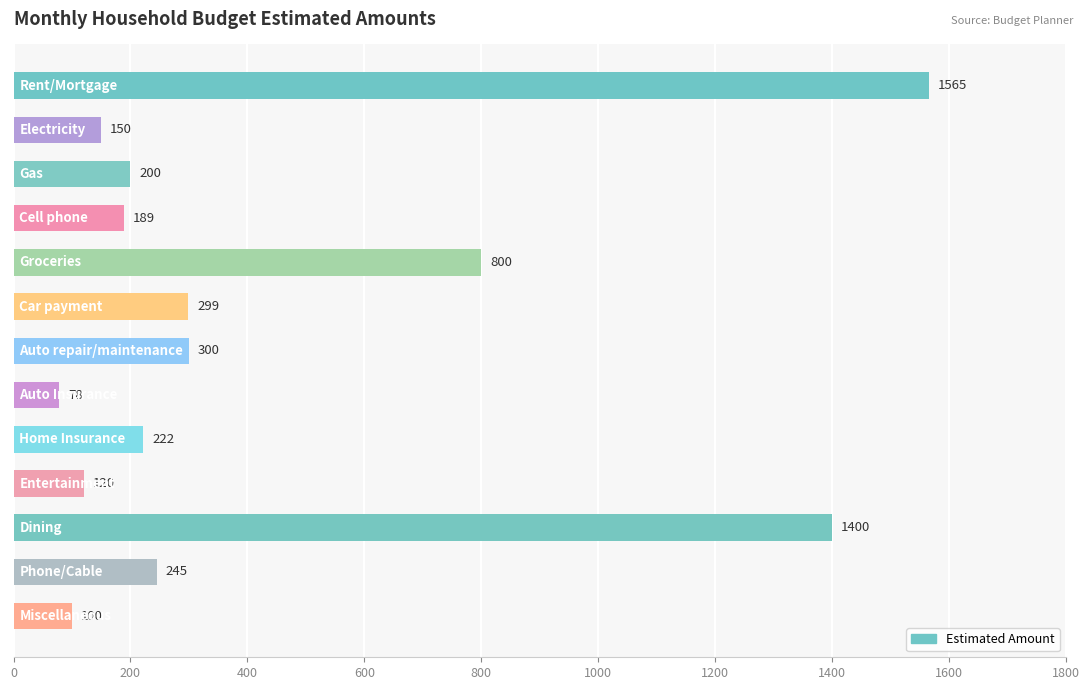

What is the greatest value displayed?

1565